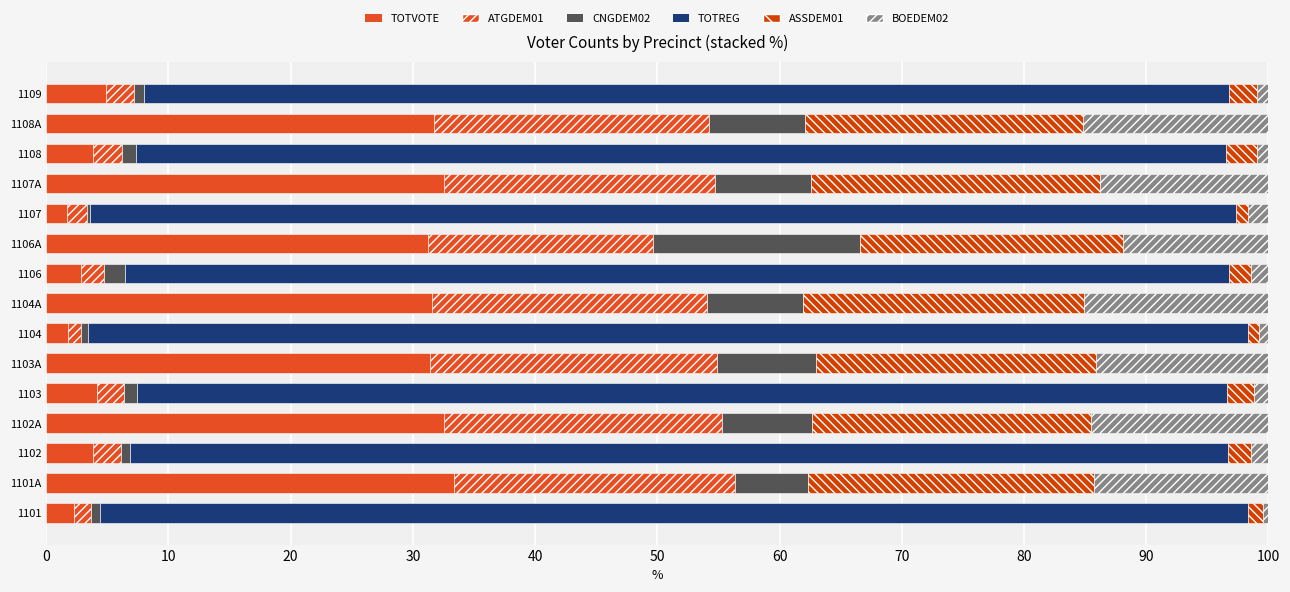

How many categories are shown in the chart?

15